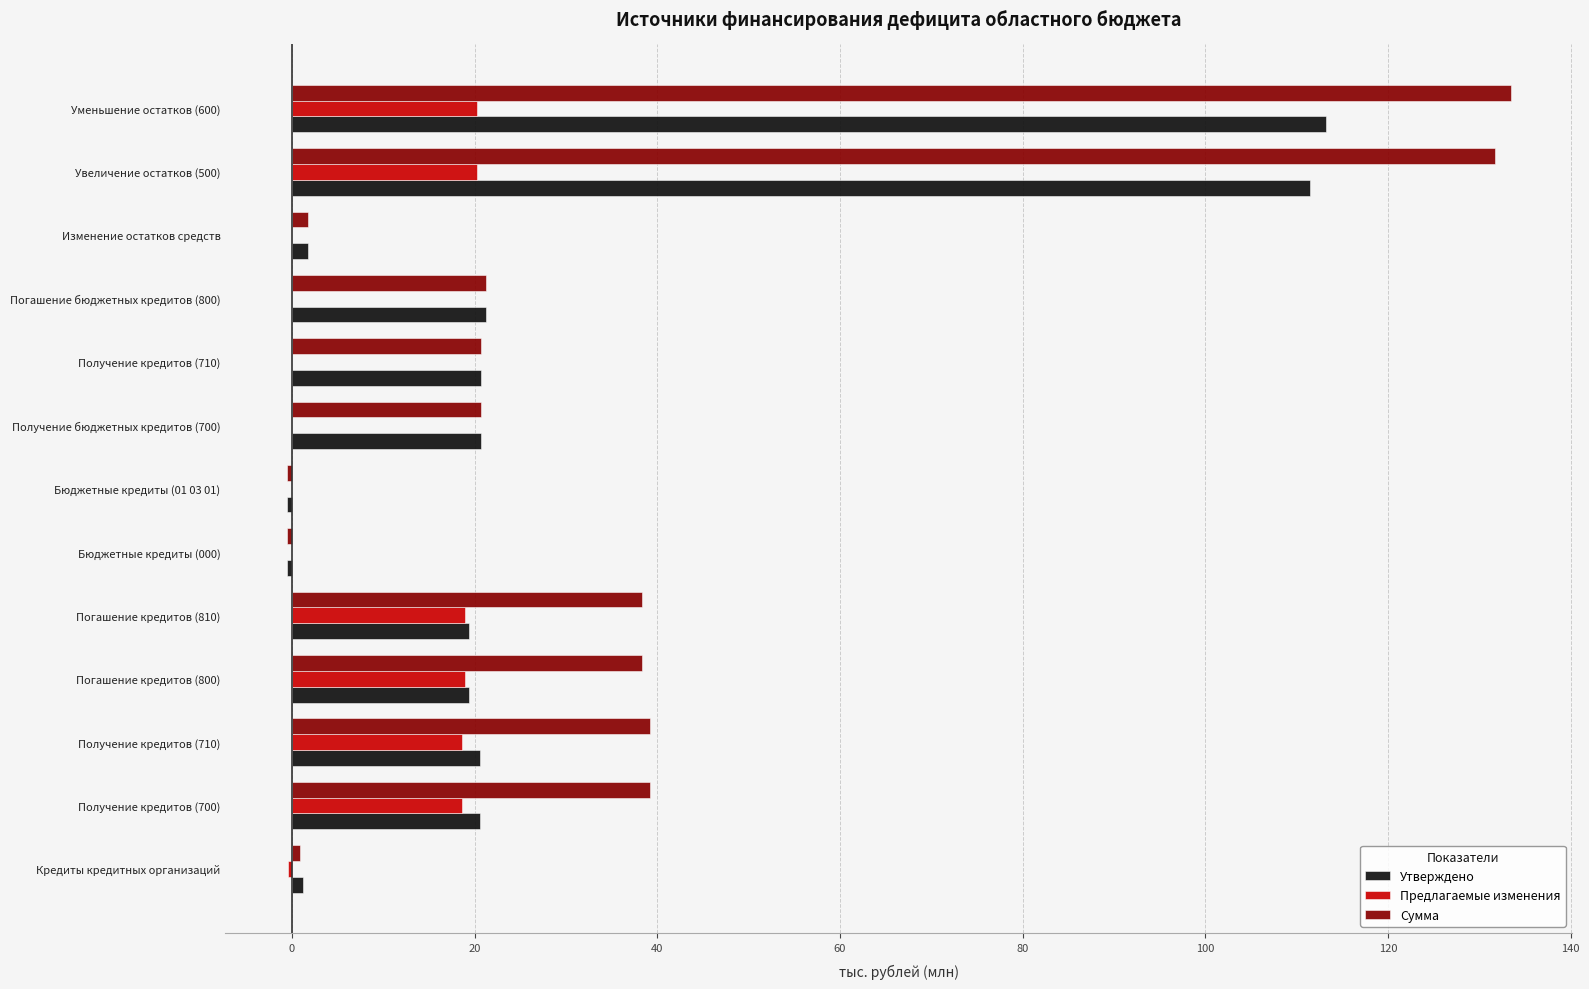

How many positive values does the Предлагаемые изменения series have?

6